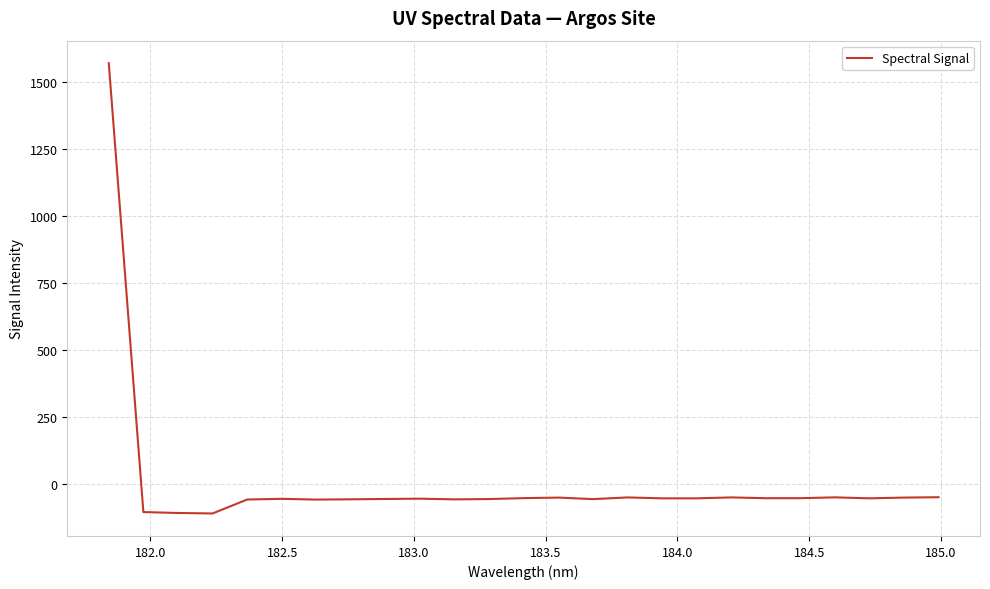

What is the smallest value displayed?

-110.5